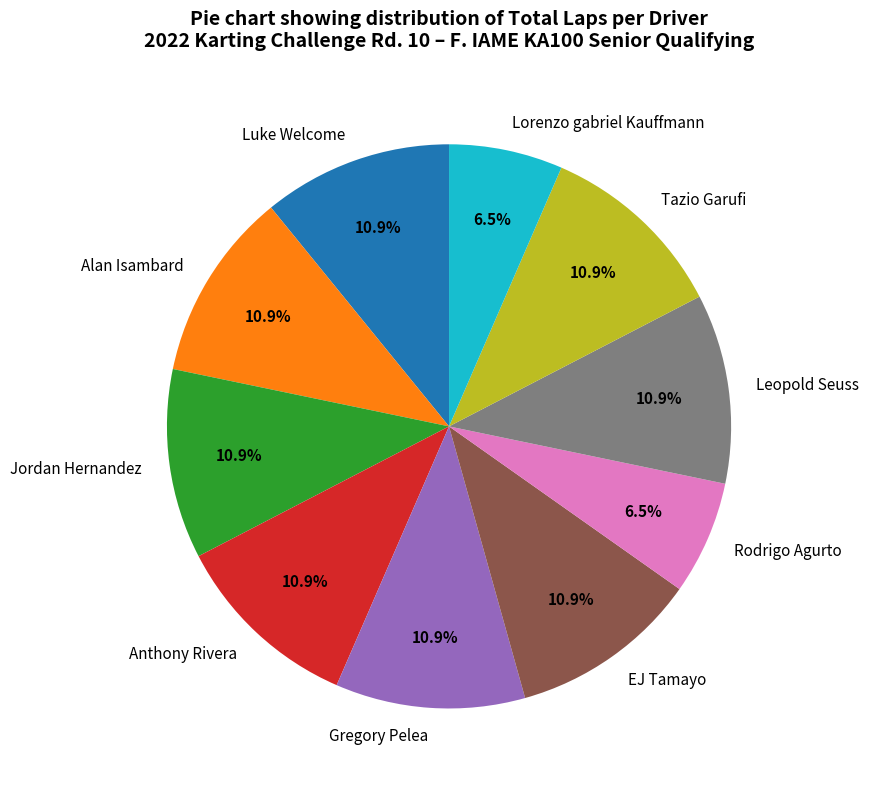

Does Lorenzo gabriel Kauffmann represent more than half of the total?

No